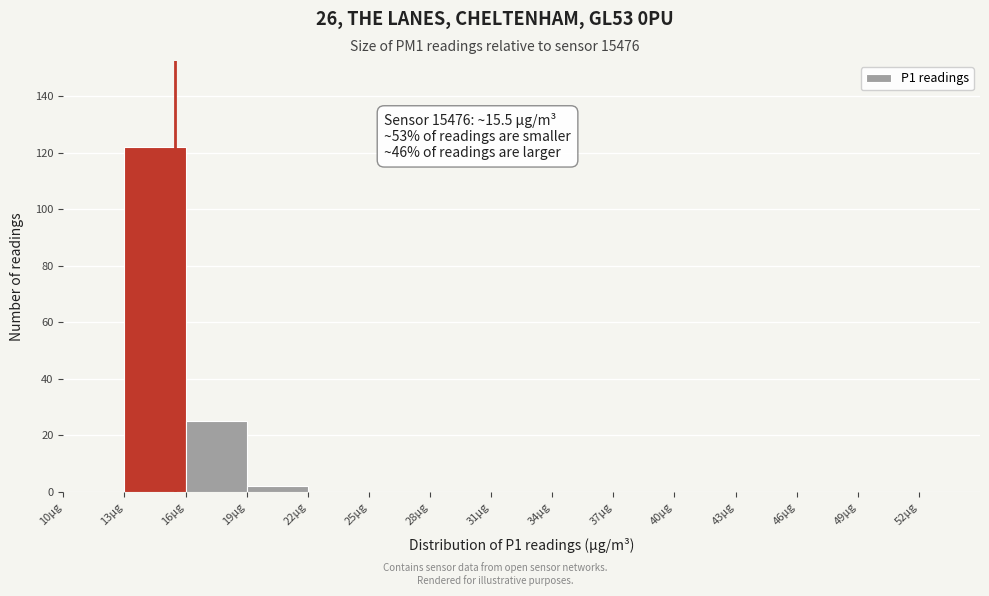

Over which range of the x-axis is the bar tallest?

13 to 16